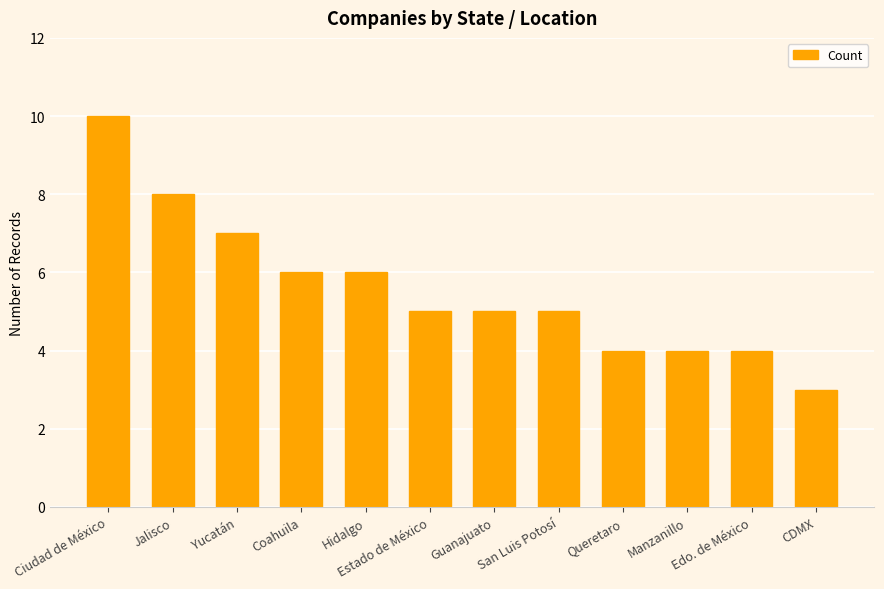

What is the difference between the maximum and minimum values?

7